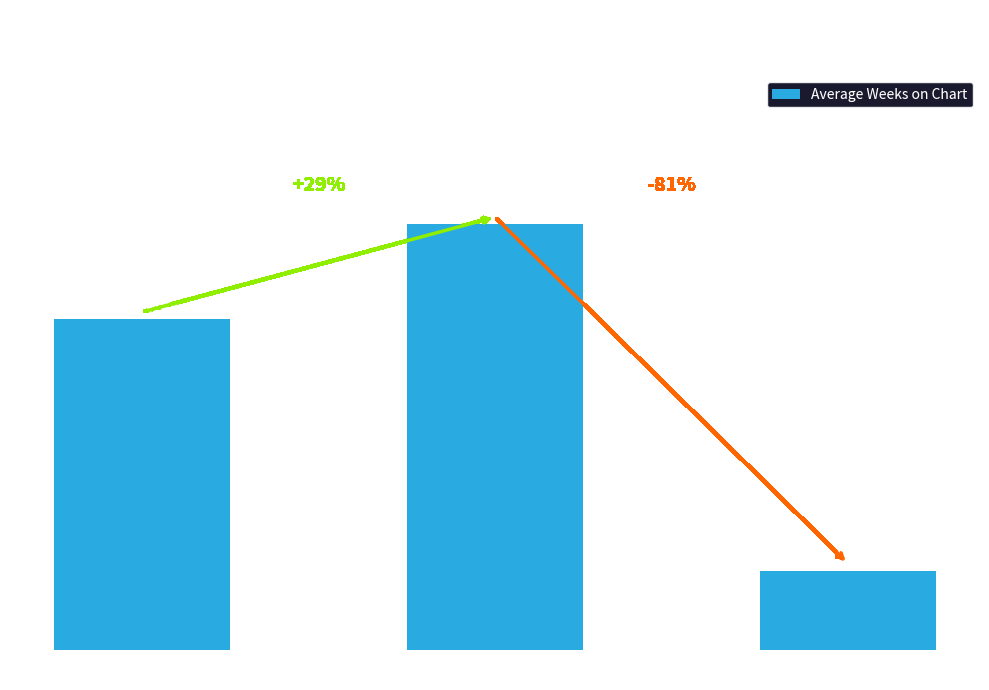

What is the change in value from Down ↓ to Stable —?

-46.9